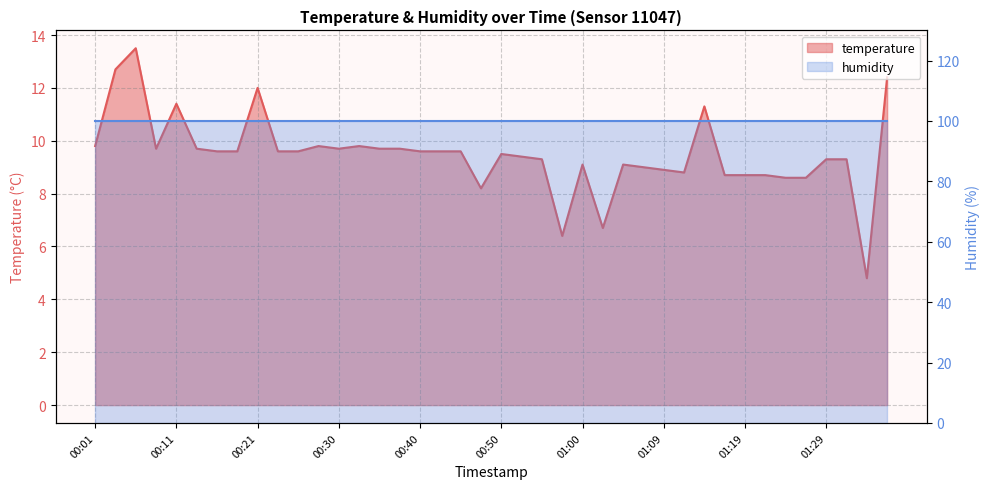

How many interior local valleys (lower than both neighbors) does the data have?

7